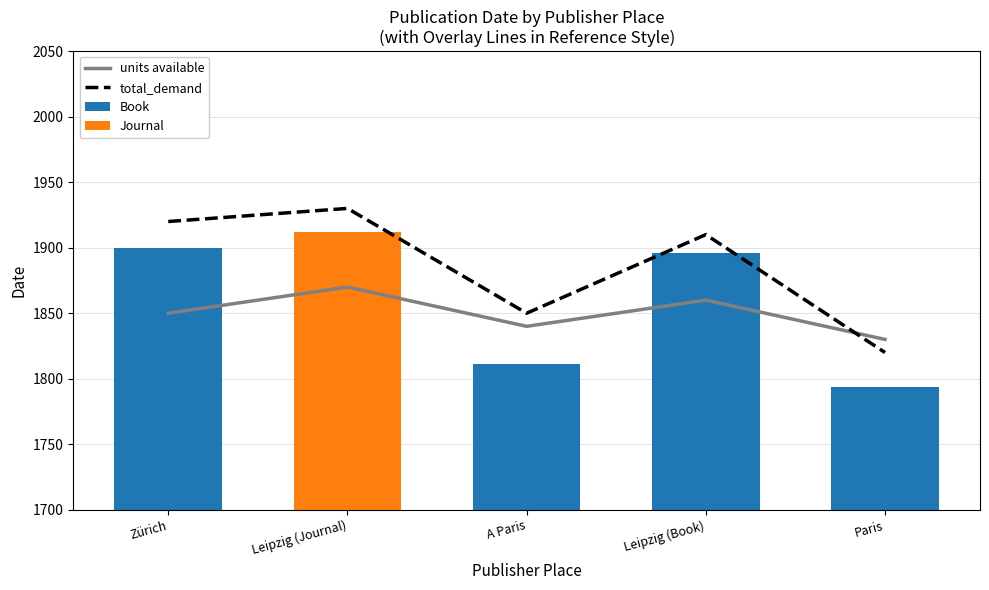

Is the value of total_demand at Zürich greater than the value of units available at Zürich?

Yes